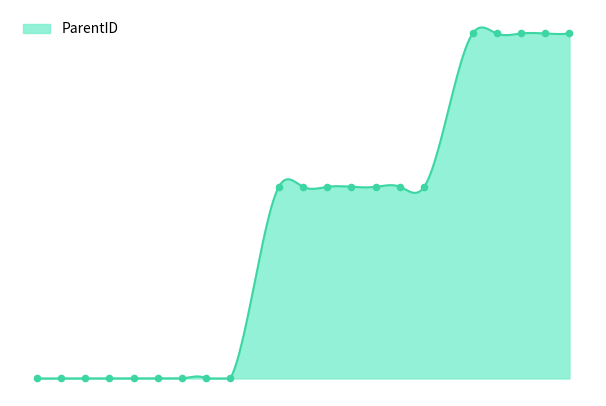

Between 20 and 11, which is larger?

20